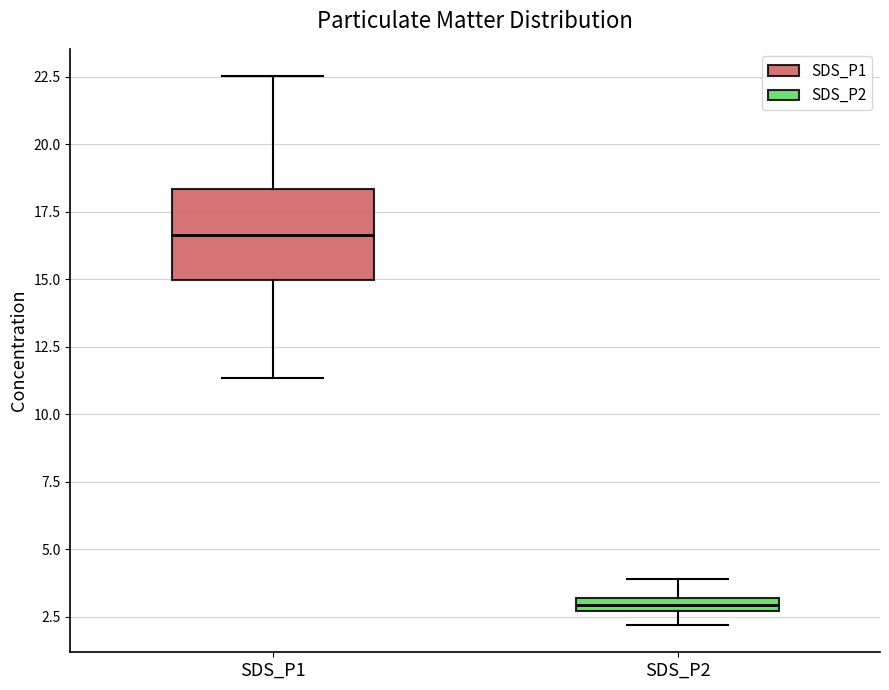

Which box's median line is the lowest?

SDS_P2